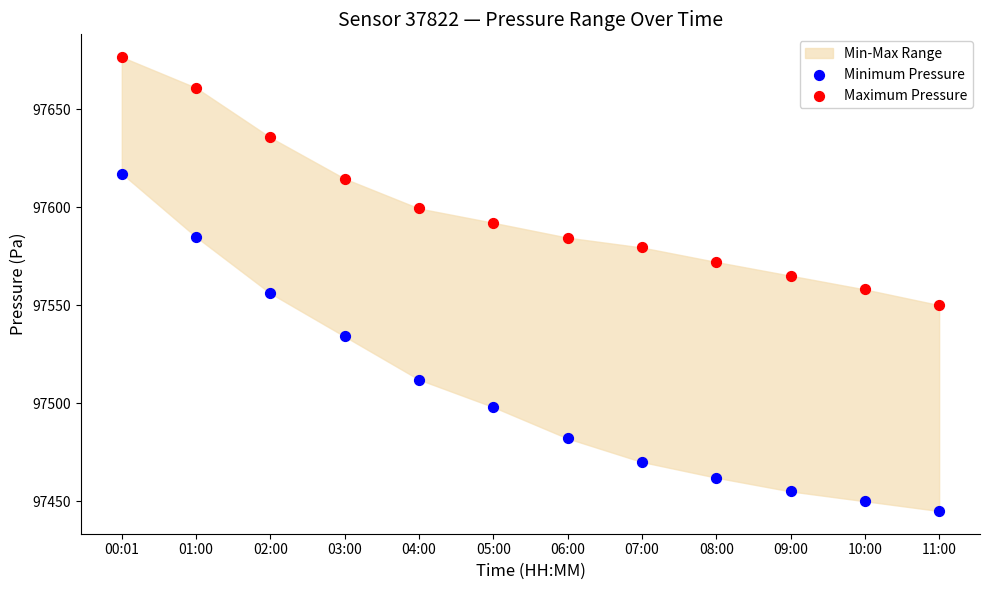

Across all data points, what is the range of Y values (max minus min)?

231.5